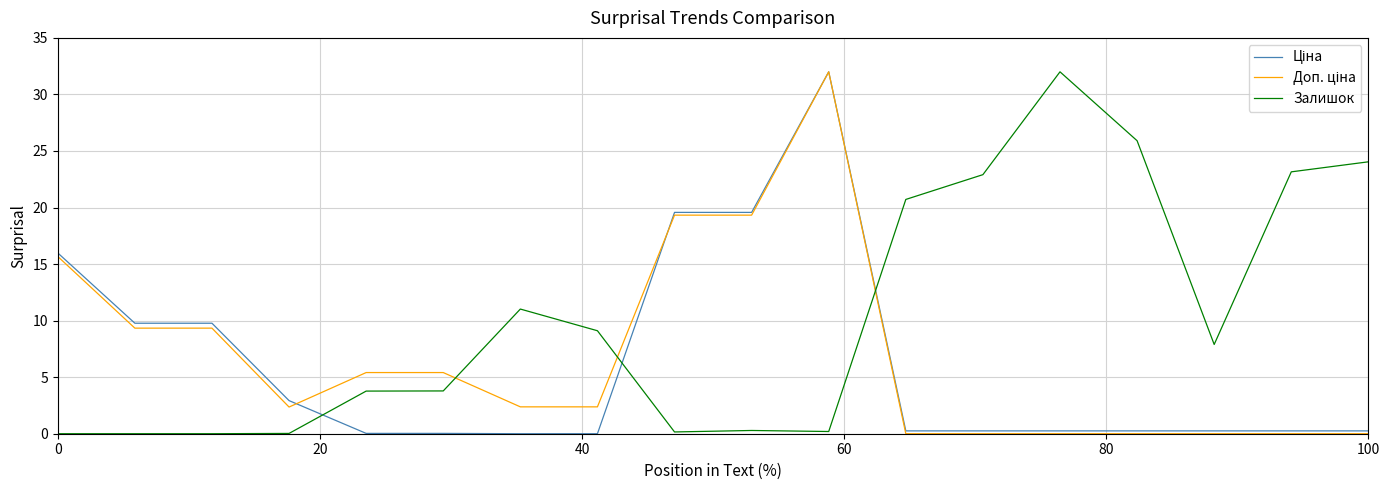

What is the maximum value shown in the chart?

32.0